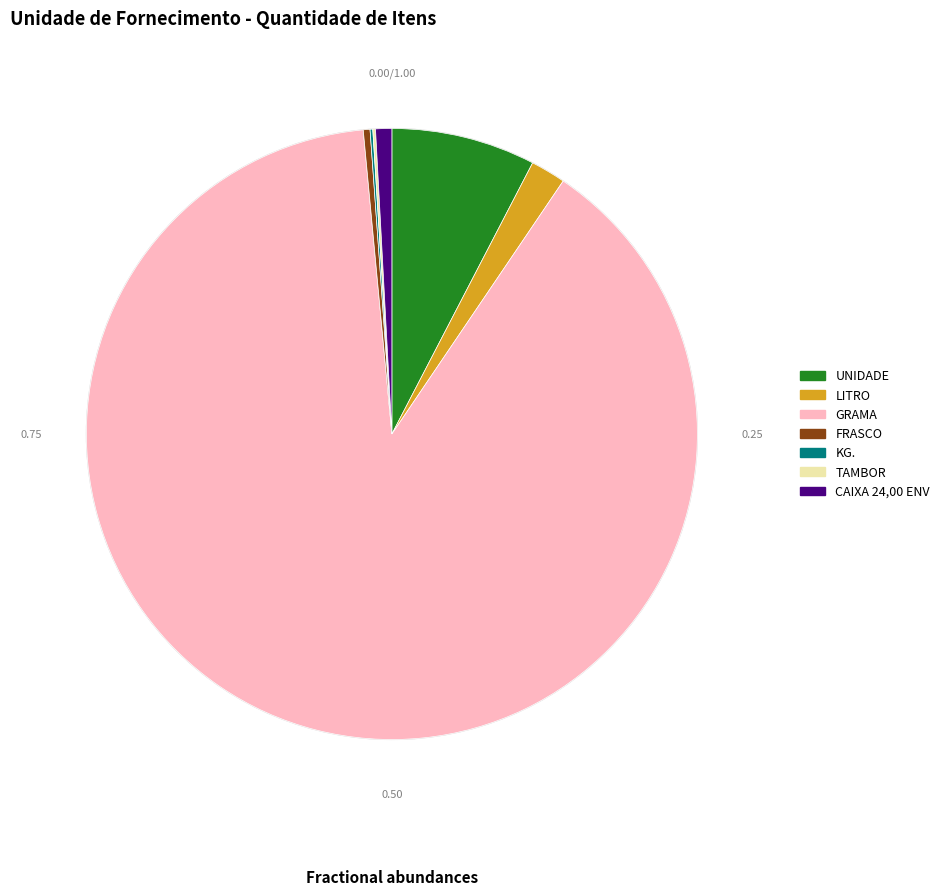

Which slice represents more than half of the pie?

GRAMA